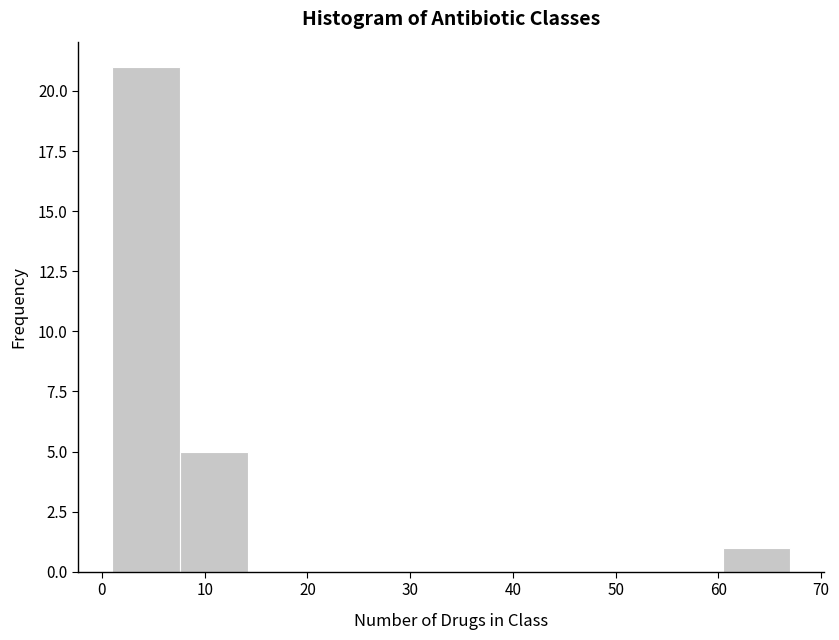

Reading left to right, list every bar in this chart as the range it spans on the x-axis followed by its height. Neither the bar edges nor the heights are printed on the chart, so give them approximately, as read against the axes.

1.0 to 7.6: 21
7.6 to 14.2: 5
14.2 to 20.8: 0
20.8 to 27.4: 0
27.4 to 34.0: 0
34.0 to 40.6: 0
40.6 to 47.2: 0
47.2 to 53.8: 0
53.8 to 60.4: 0
60.4 to 67.0: 1